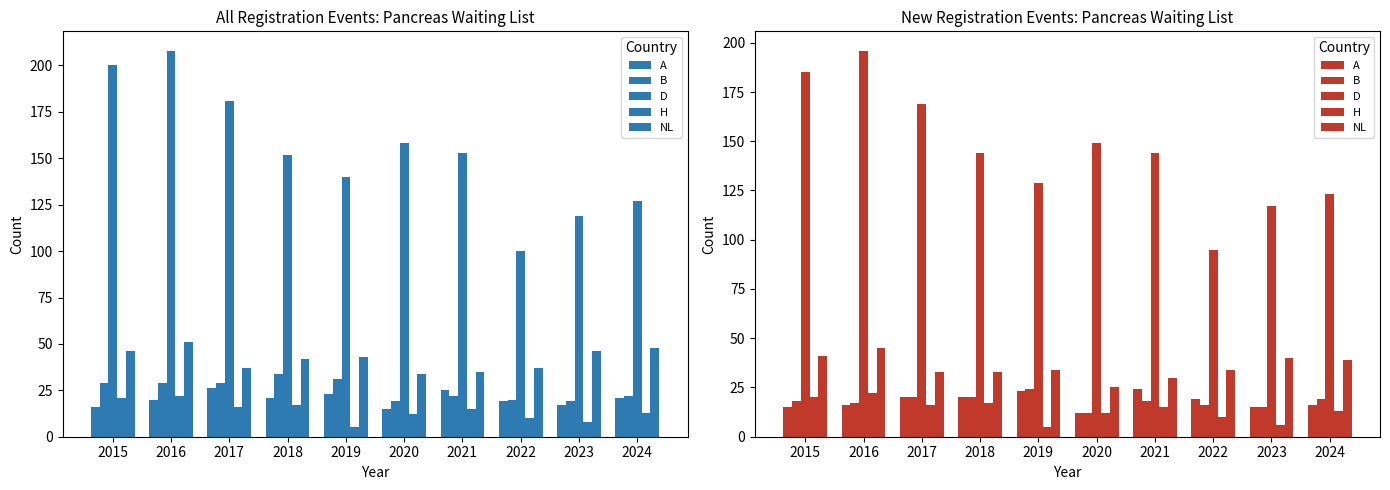

Which has a higher value, 2023 or 2024?

2024